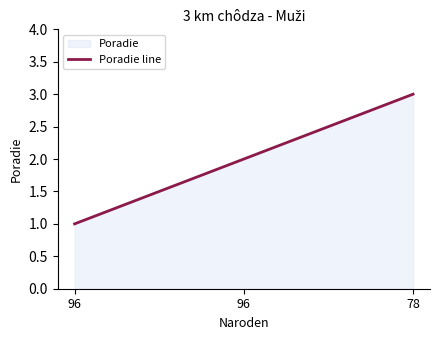

Reading left to right, transcribe all the data shown in this chart.

1	2	3